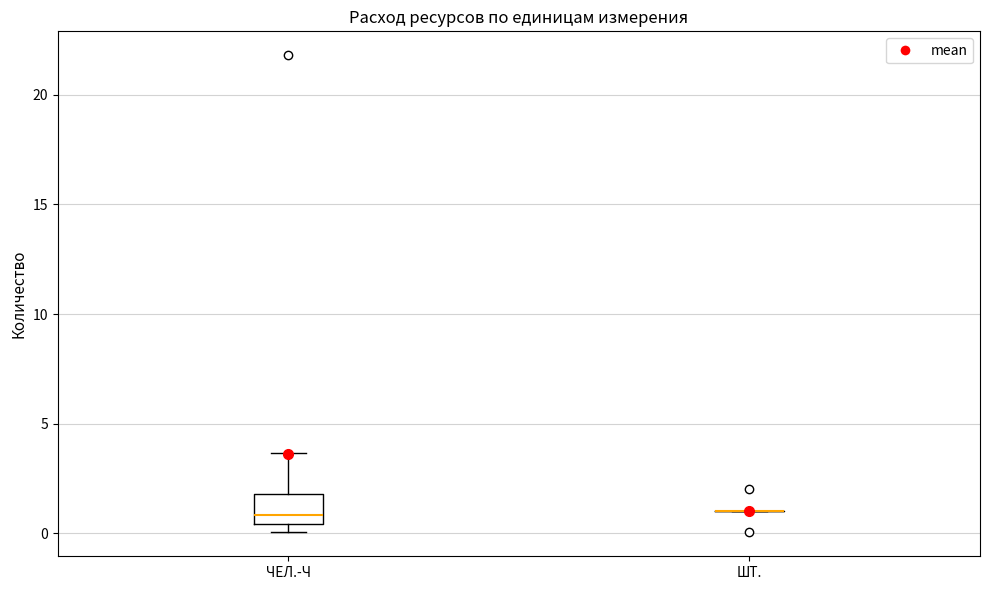

Which box is the tallest, from its lower edge to its upper edge?

ЧЕЛ.-Ч